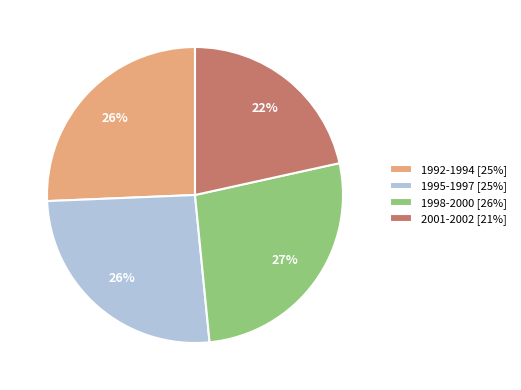

How many slices are in this pie chart?

4